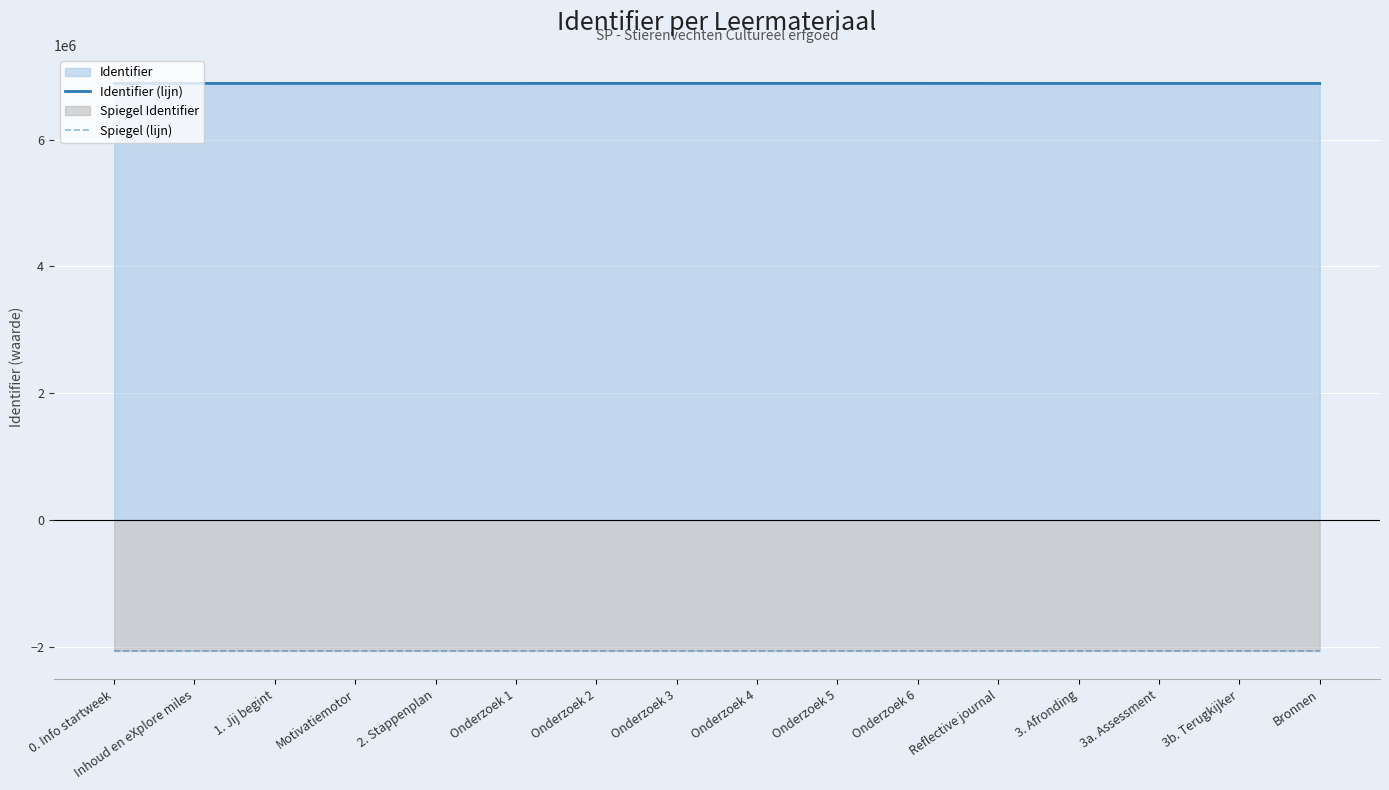

What is the highest value of the Identifier (lijn) series?

6887013.0